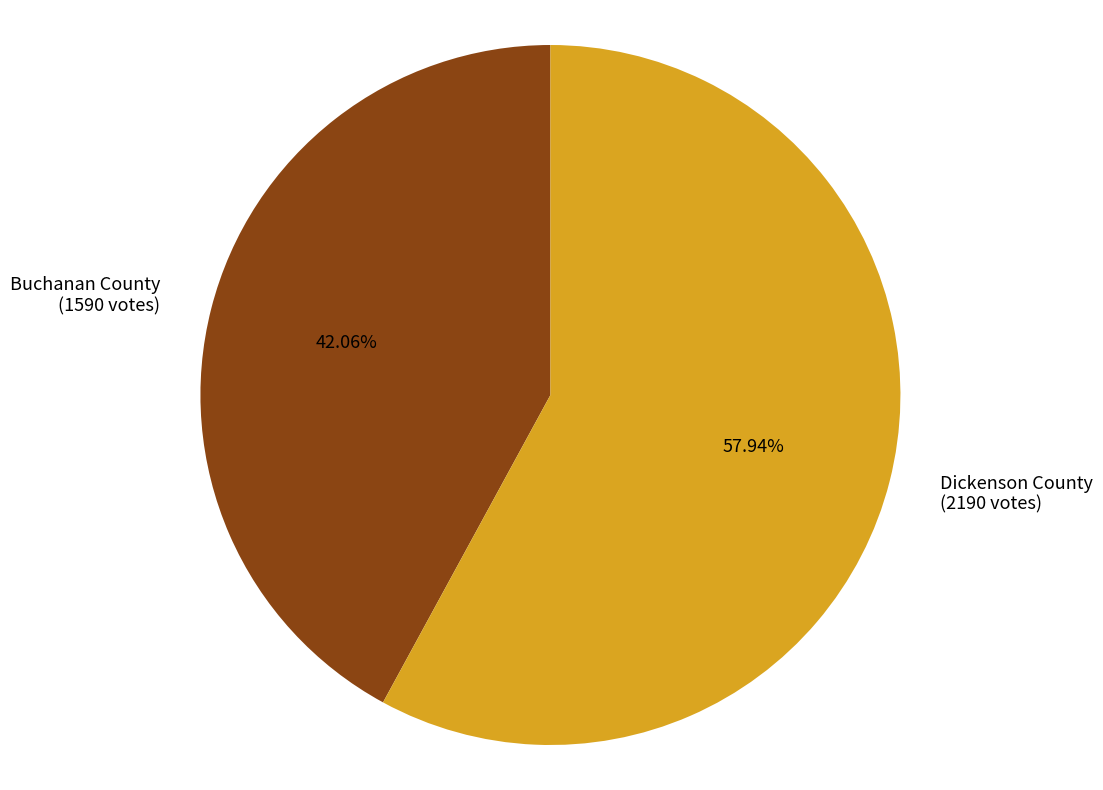

Which has a higher value, Buchanan County or Dickenson County?

Dickenson County